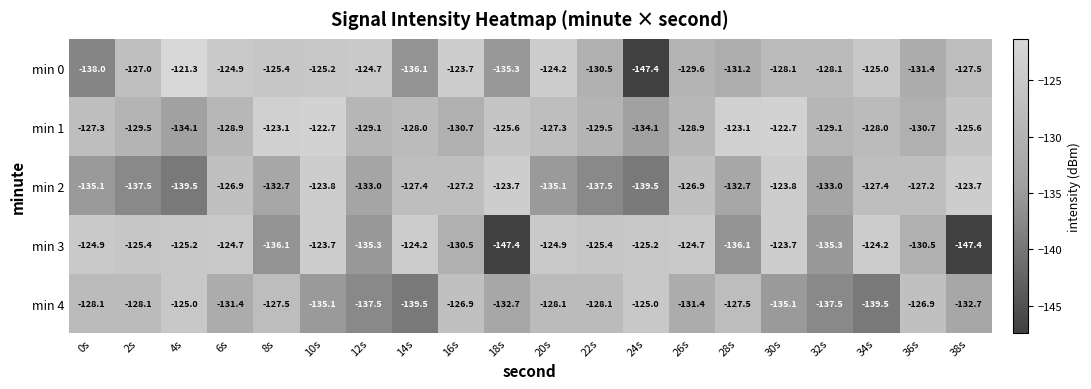

What value does the min 3 series have at 34s?

-124.2